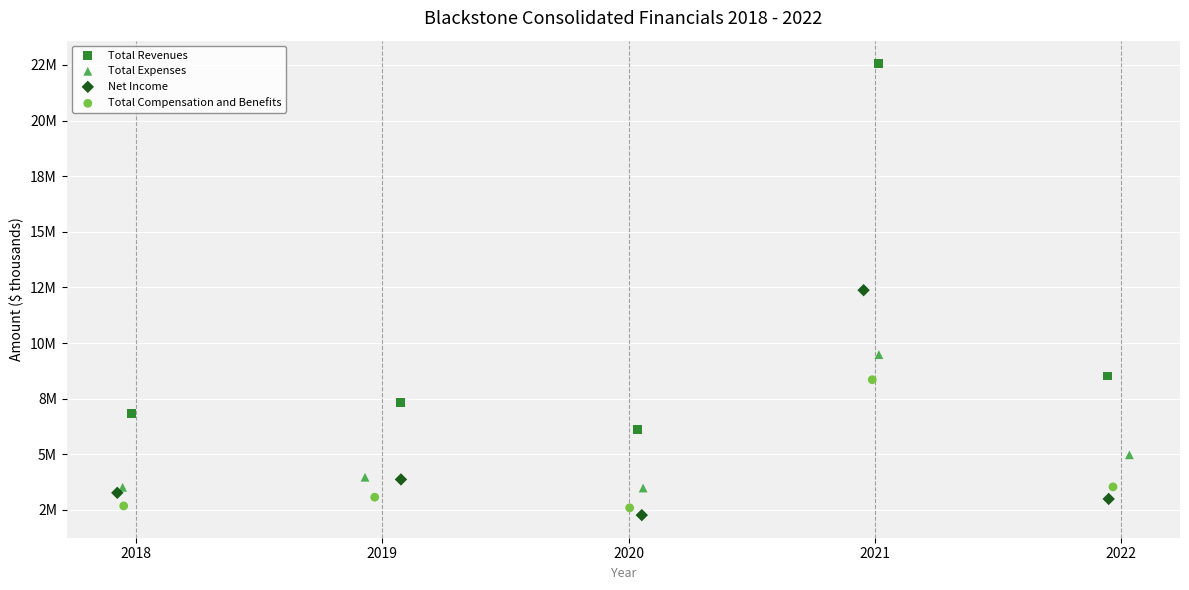

Which series contains the highest Y value?

Total Revenues